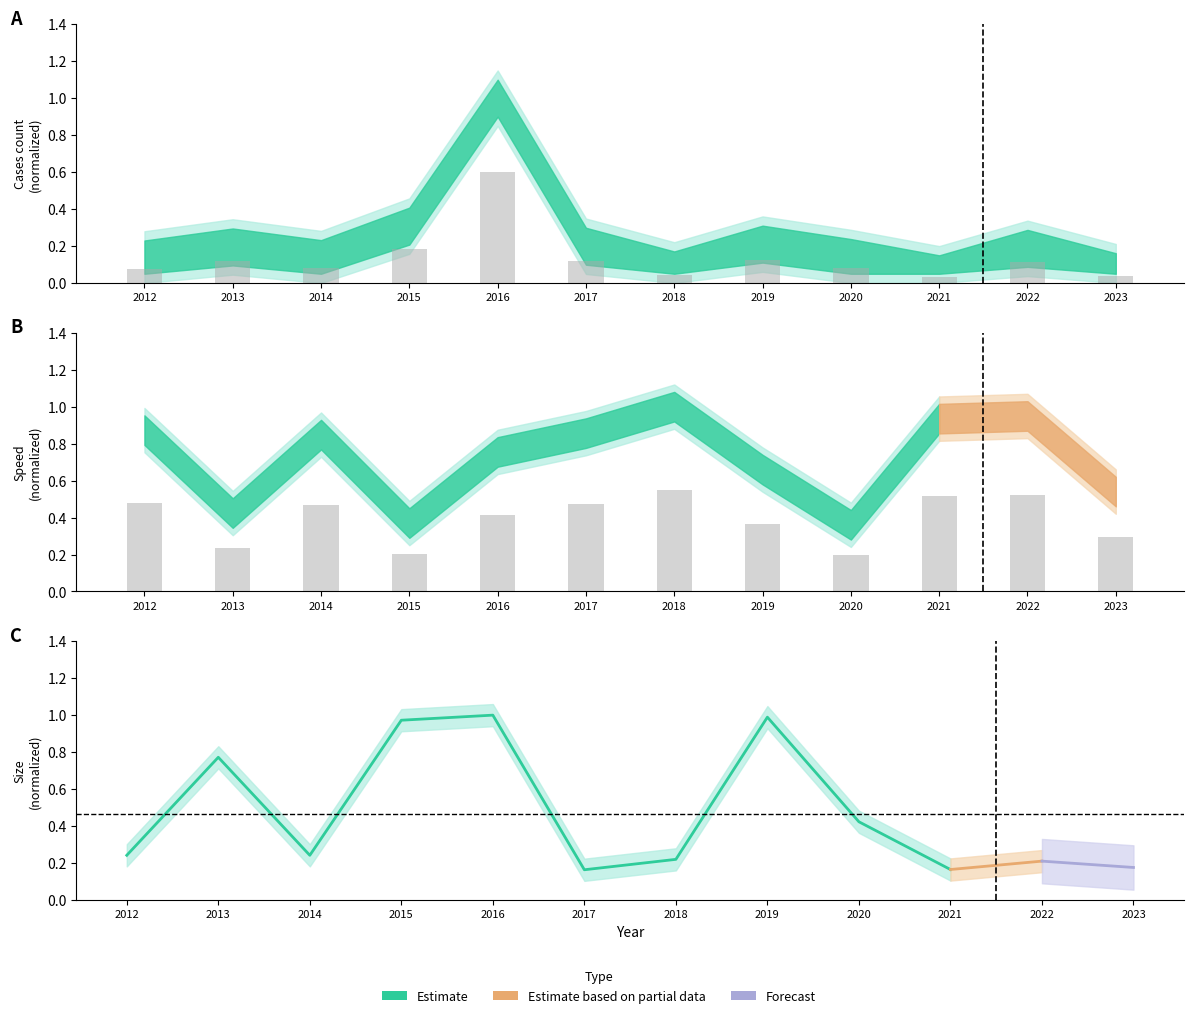

Is the value of count_n at 2016 greater than the value of speed_m_per_u at 2020?

Yes